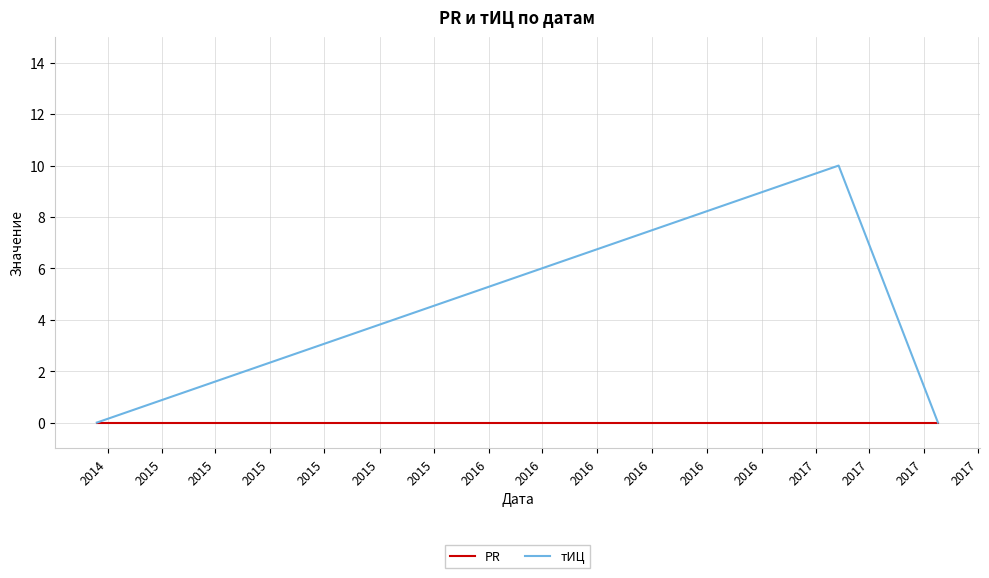

How many lines are shown in the chart?

2